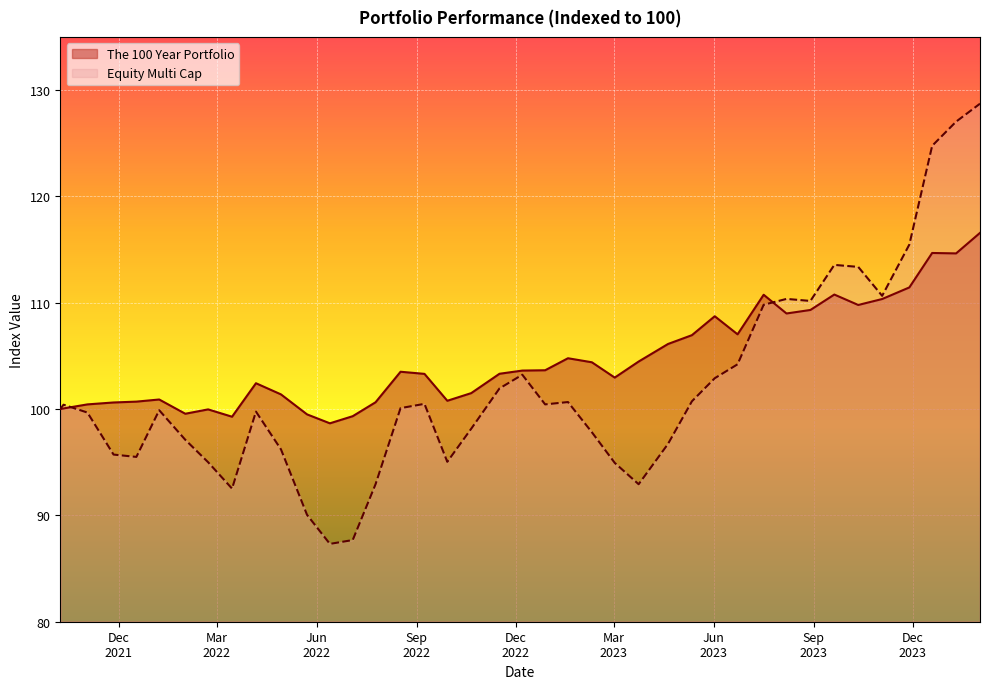

What is the minimum value for Equity Multi Cap?

87.3